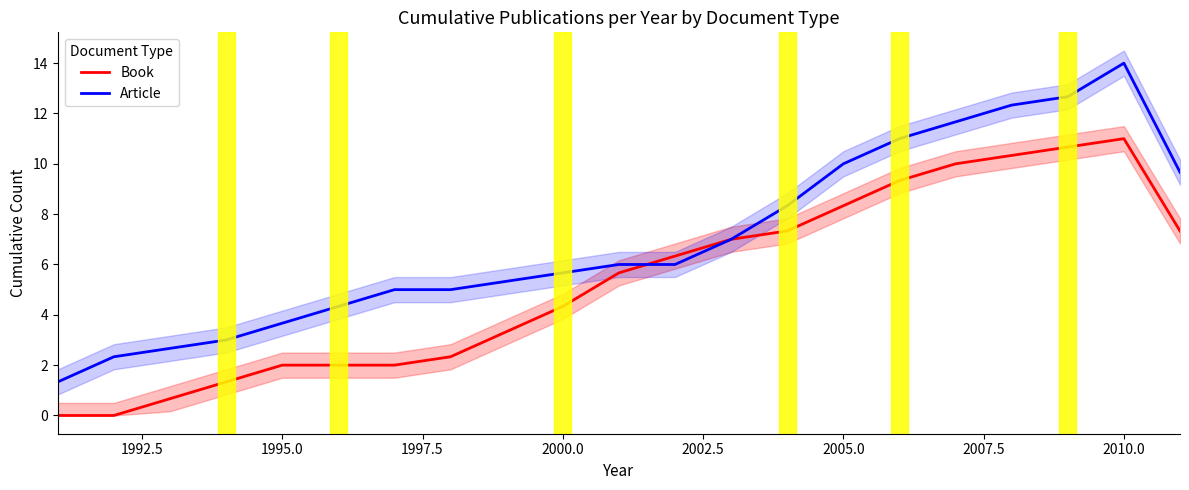

How many intersections are there between Book and Article?

2